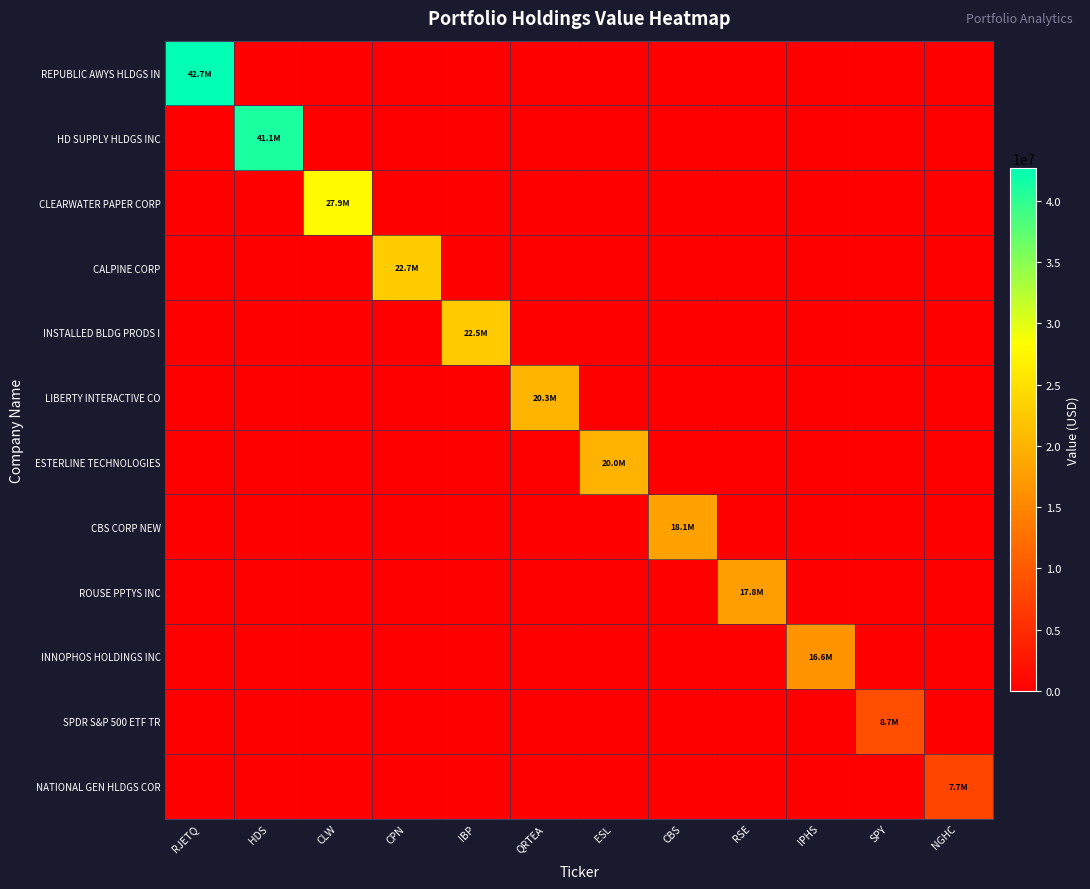

Reading left to right, what are all the values shown in this chart?

REPUBLIC AWYS HLDGS IN: RJETQ=42652000	HDS=0	CLW=0	CPN=0	IBP=0	QRTEA=0	ESL=0	CBS=0	RSE=0	IPHS=0	SPY=0	NGHC=0
HD SUPPLY HLDGS INC: RJETQ=0	HDS=41133000	CLW=0	CPN=0	IBP=0	QRTEA=0	ESL=0	CBS=0	RSE=0	IPHS=0	SPY=0	NGHC=0
CLEARWATER PAPER CORP: RJETQ=0	HDS=0	CLW=27869000	CPN=0	IBP=0	QRTEA=0	ESL=0	CBS=0	RSE=0	IPHS=0	SPY=0	NGHC=0
CALPINE CORP: RJETQ=0	HDS=0	CLW=0	CPN=22722000	IBP=0	QRTEA=0	ESL=0	CBS=0	RSE=0	IPHS=0	SPY=0	NGHC=0
INSTALLED BLDG PRODS I: RJETQ=0	HDS=0	CLW=0	CPN=0	IBP=22522000	QRTEA=0	ESL=0	CBS=0	RSE=0	IPHS=0	SPY=0	NGHC=0
LIBERTY INTERACTIVE CO: RJETQ=0	HDS=0	CLW=0	CPN=0	IBP=0	QRTEA=20293000	ESL=0	CBS=0	RSE=0	IPHS=0	SPY=0	NGHC=0
ESTERLINE TECHNOLOGIES: RJETQ=0	HDS=0	CLW=0	CPN=0	IBP=0	QRTEA=0	ESL=20044000	CBS=0	RSE=0	IPHS=0	SPY=0	NGHC=0
CBS CORP NEW: RJETQ=0	HDS=0	CLW=0	CPN=0	IBP=0	QRTEA=0	ESL=0	CBS=18099000	RSE=0	IPHS=0	SPY=0	NGHC=0
ROUSE PPTYS INC: RJETQ=0	HDS=0	CLW=0	CPN=0	IBP=0	QRTEA=0	ESL=0	CBS=0	RSE=17785000	IPHS=0	SPY=0	NGHC=0
INNOPHOS HOLDINGS INC: RJETQ=0	HDS=0	CLW=0	CPN=0	IBP=0	QRTEA=0	ESL=0	CBS=0	RSE=0	IPHS=16641000	SPY=0	NGHC=0
SPDR S&P 500 ETF TR: RJETQ=0	HDS=0	CLW=0	CPN=0	IBP=0	QRTEA=0	ESL=0	CBS=0	RSE=0	IPHS=0	SPY=8732000	NGHC=0
NATIONAL GEN HLDGS COR: RJETQ=0	HDS=0	CLW=0	CPN=0	IBP=0	QRTEA=0	ESL=0	CBS=0	RSE=0	IPHS=0	SPY=0	NGHC=7748000